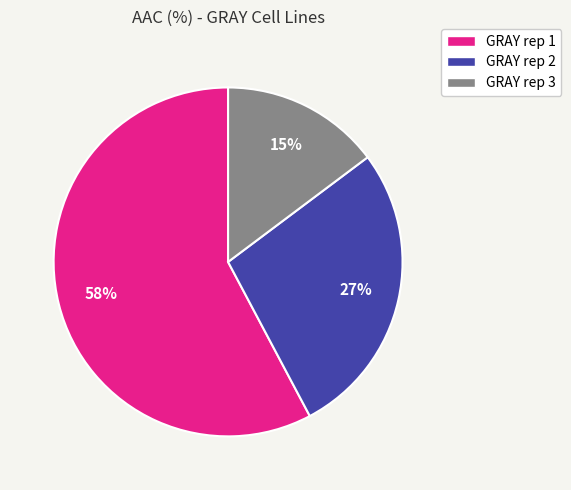

Which category accounts for the majority?

GRAY rep 1